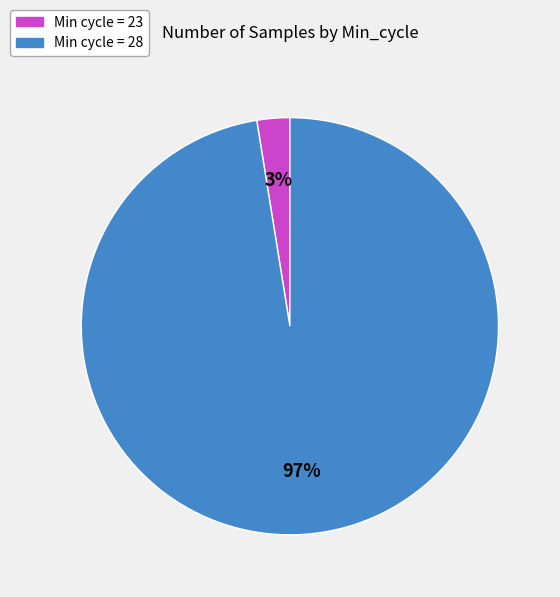

To the nearest percent, what is the average slice percentage?

50%